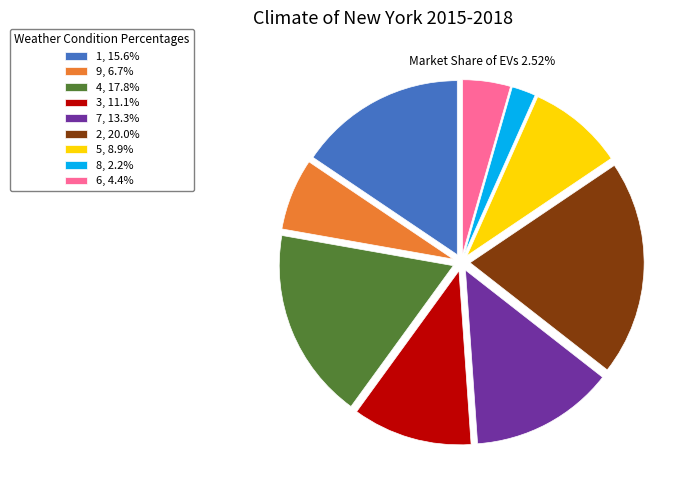

Is there any slice that represents more than half of the pie?

No